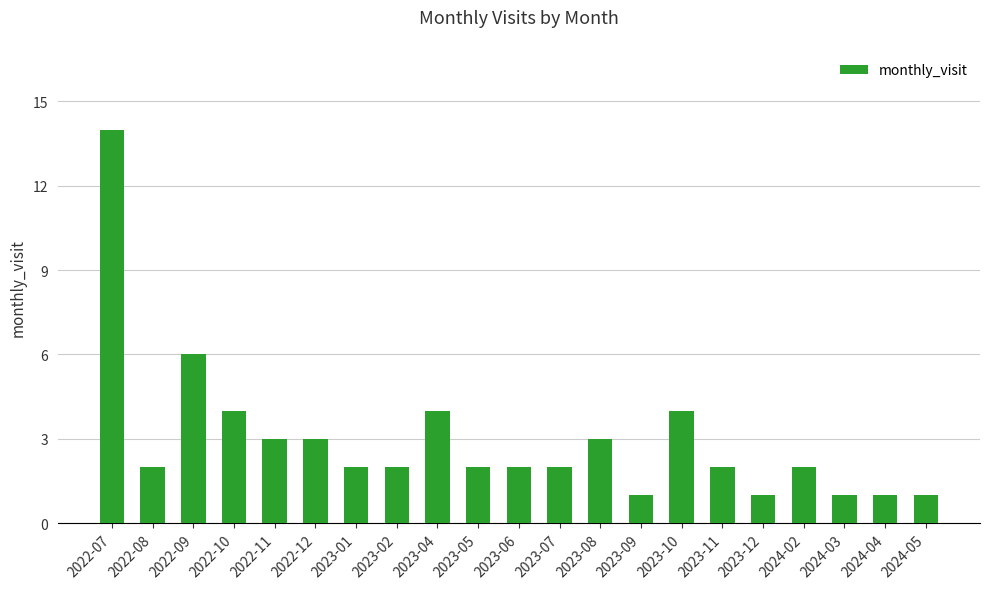

True or false: the data shows 2 at 2023-11.

True